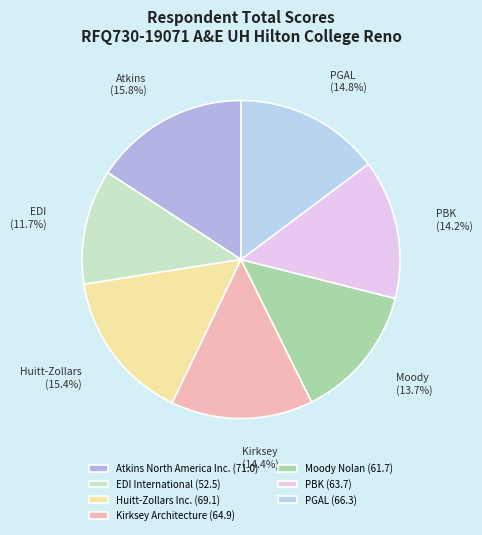

To the nearest percent, what is the combined percentage of Kirksey Architecture and Atkins North America Inc.?

30%